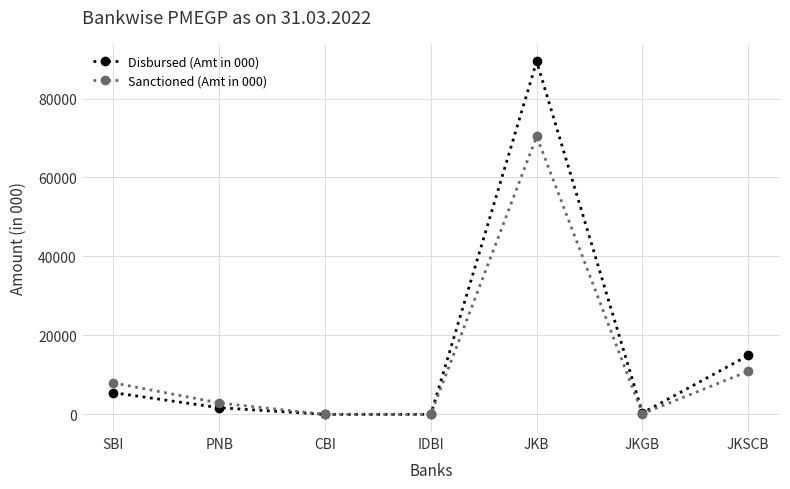

The Disbursed (Amt in 000) series shows 0 at CBI. True or false?

True